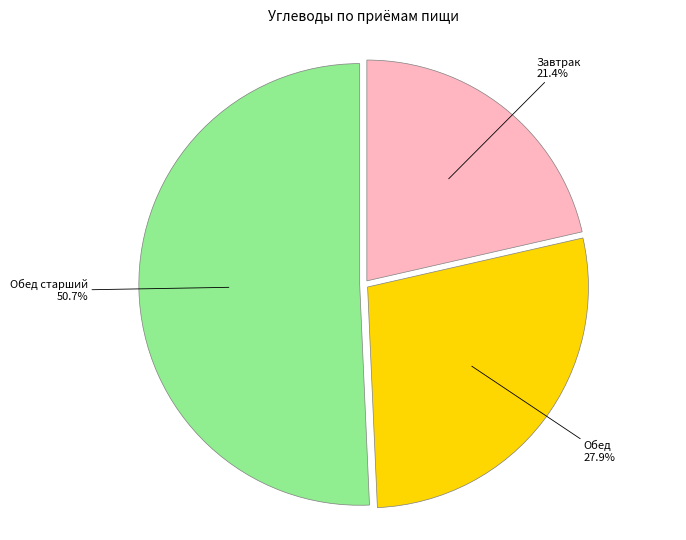

Does Завтрак account for over 50% of the chart?

No